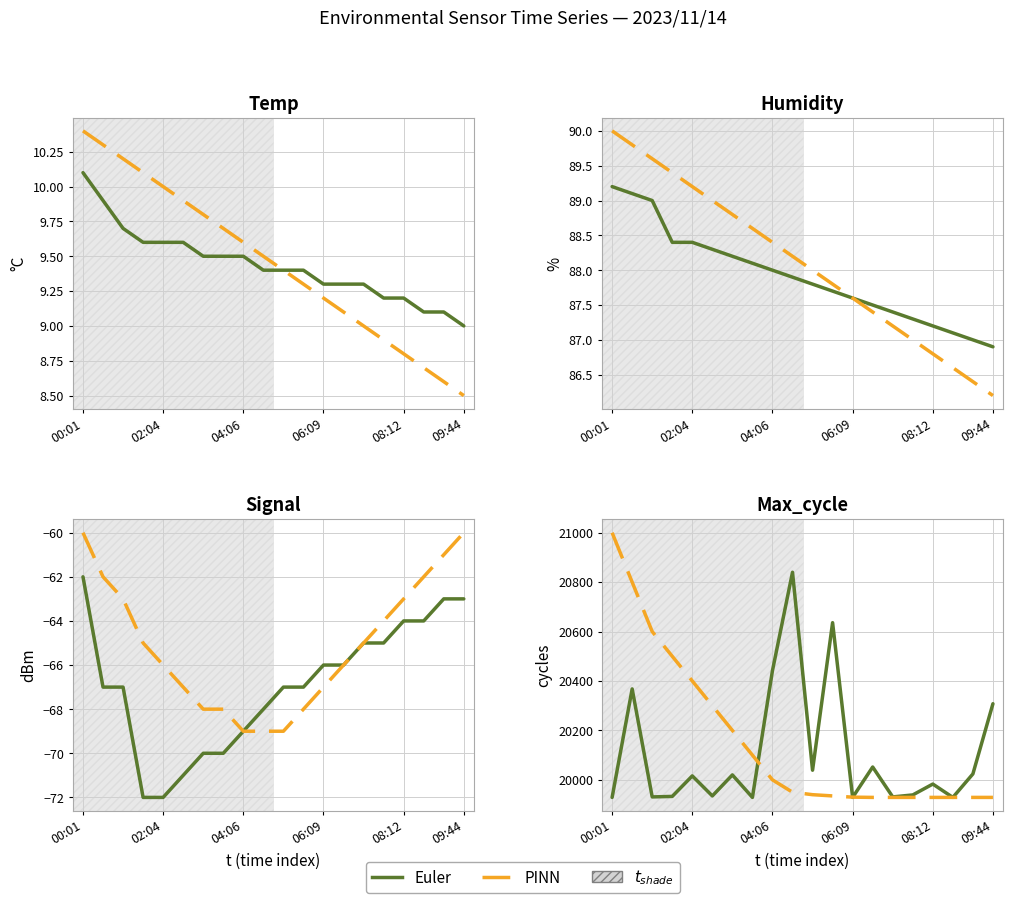

In Euler, how many points are lower than both neighbors (excluding endpoints)?

7